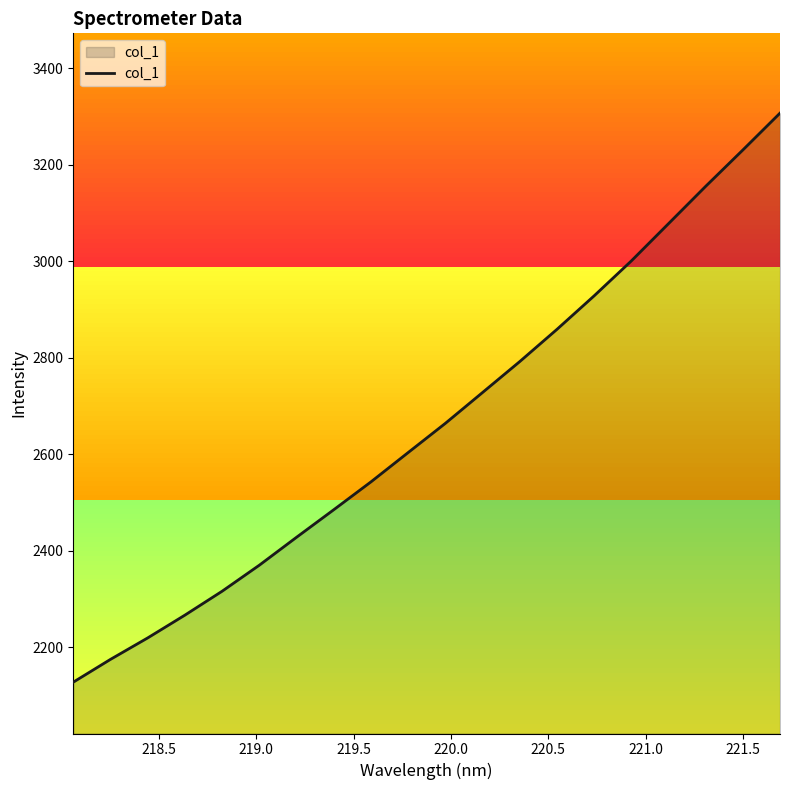

What is the difference between the maximum and minimum values?

1179.4